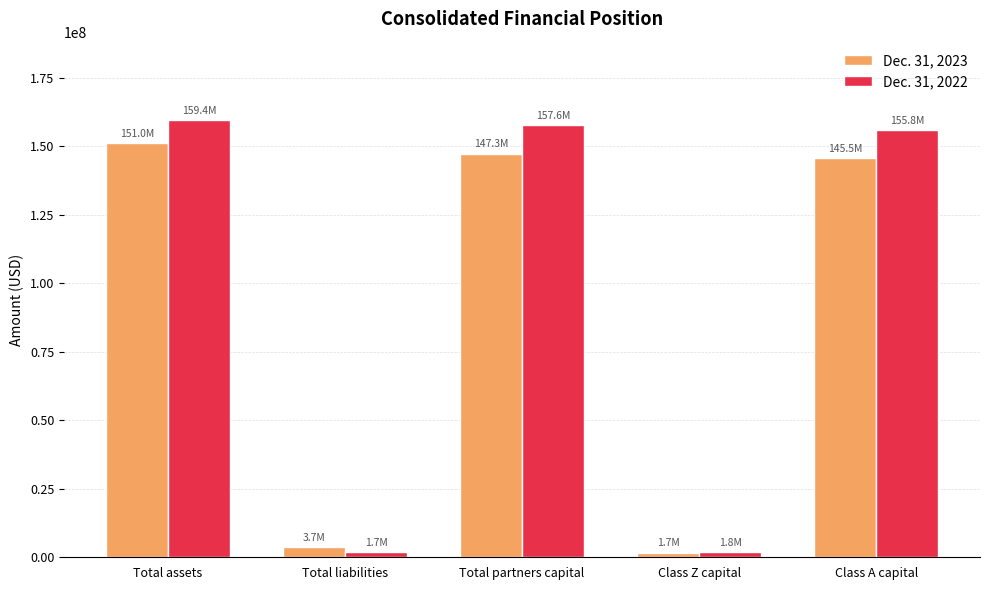

Is the value of Dec. 31, 2022 at Total partners capital greater than the value of Dec. 31, 2023 at Class A capital?

Yes